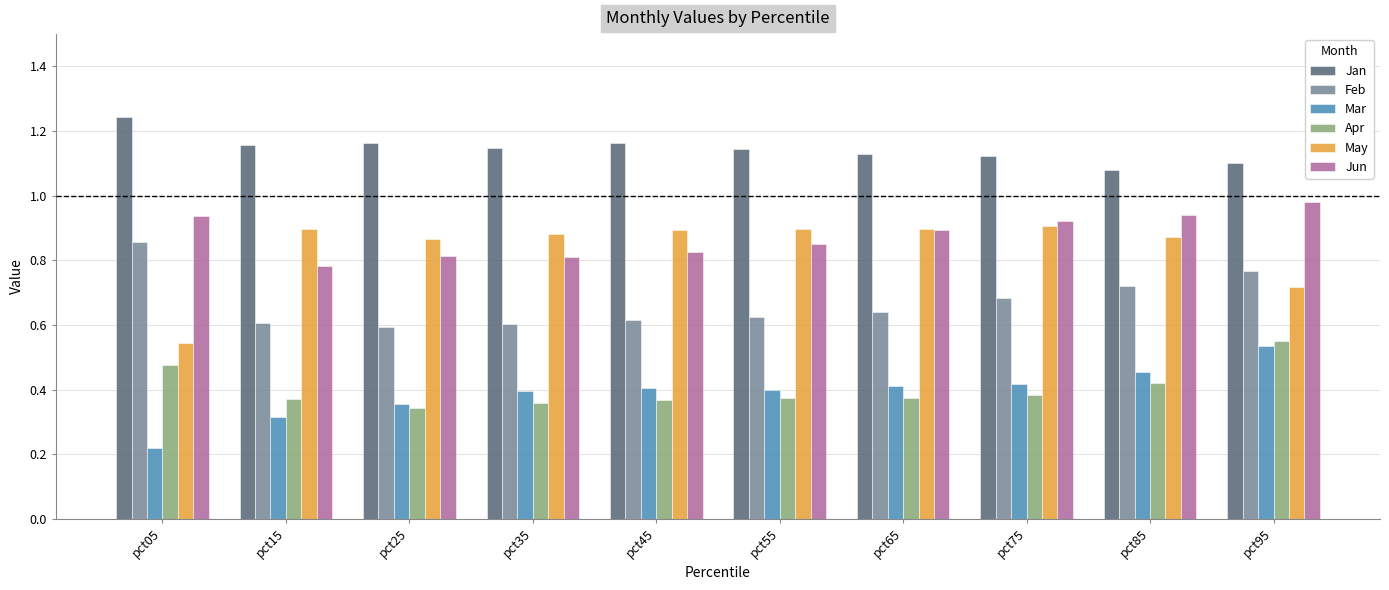

Which series has the largest total across all categories?

Jan